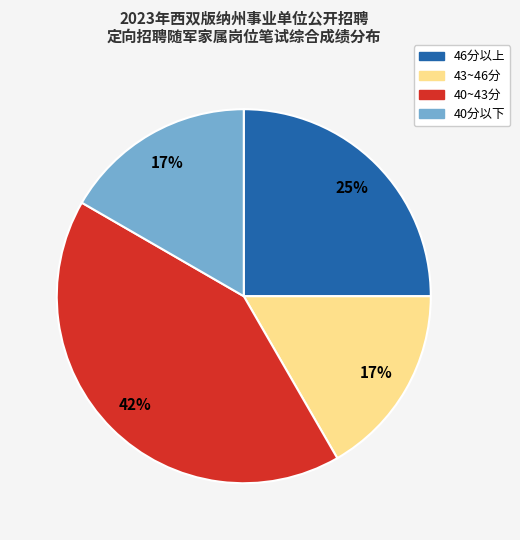

Is there any slice that represents more than half of the pie?

No